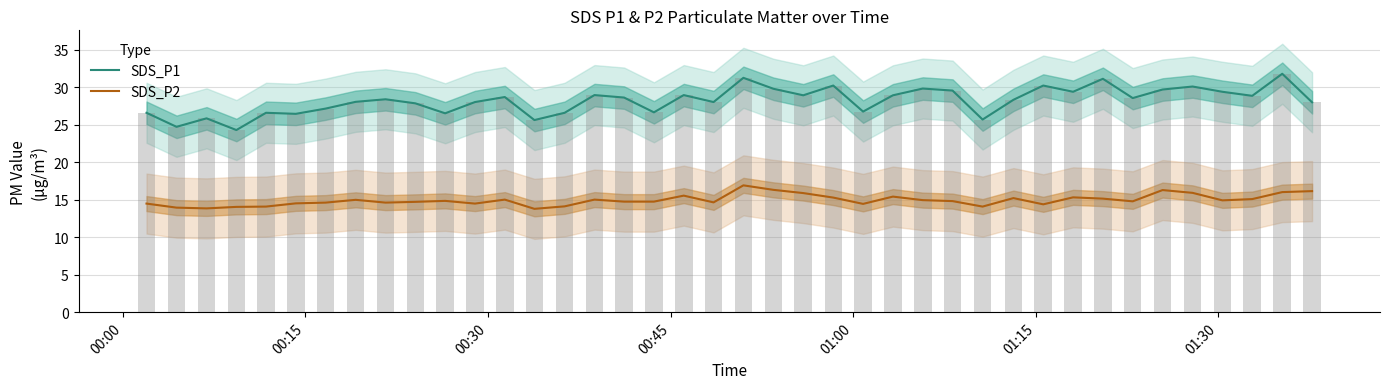

True or false: SDS_P1 and SDS_P2 intersect in this chart.

False